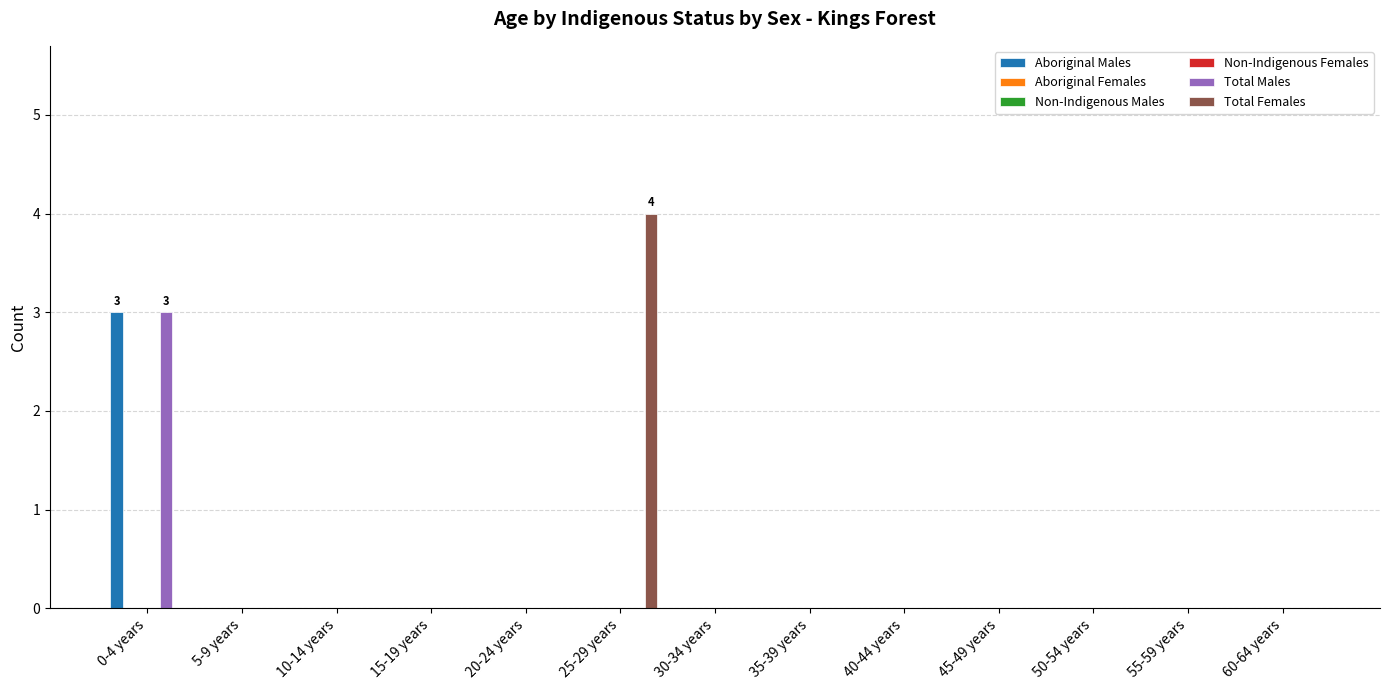

What is the label of the 5th bar from the right?

40-44 years